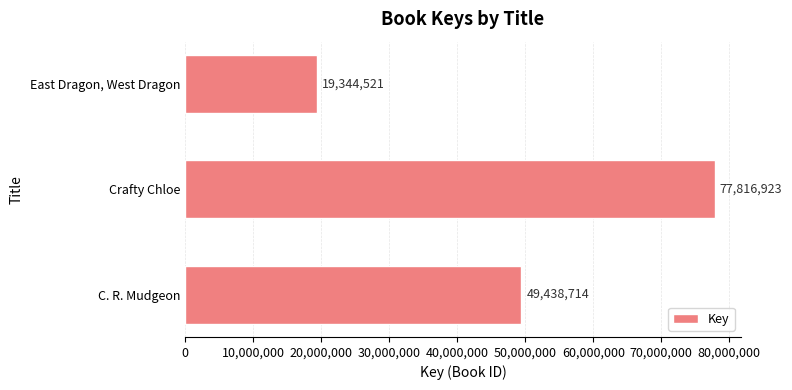

The value at C. R. Mudgeon is 16317040. True or false?

False